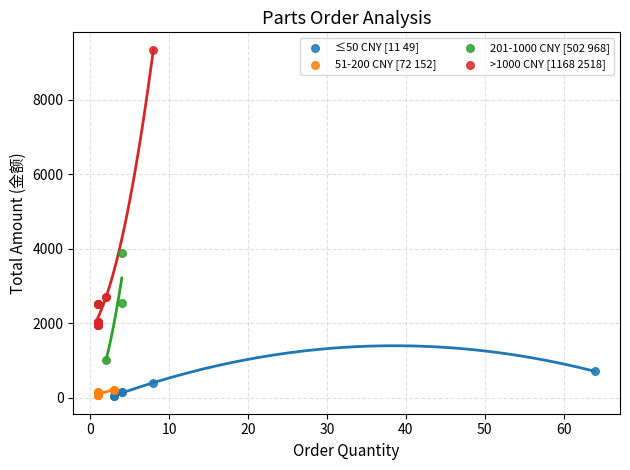

Which series has the widest spread of Y values?

>1000 CNY [1168 2518]